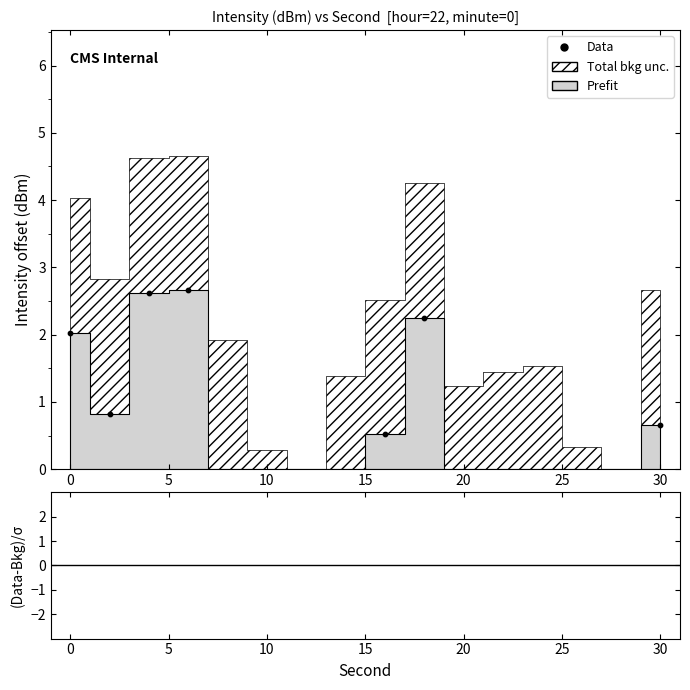

What is the change in value from 10 to 30?

+2.4